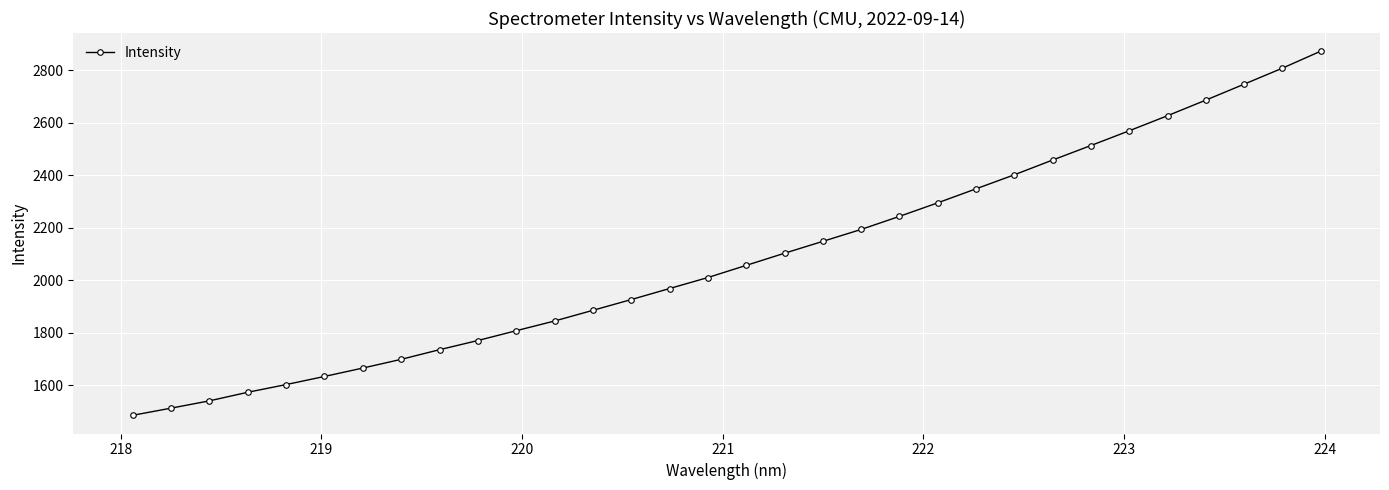

What is the maximum value shown in the chart?

2871.7